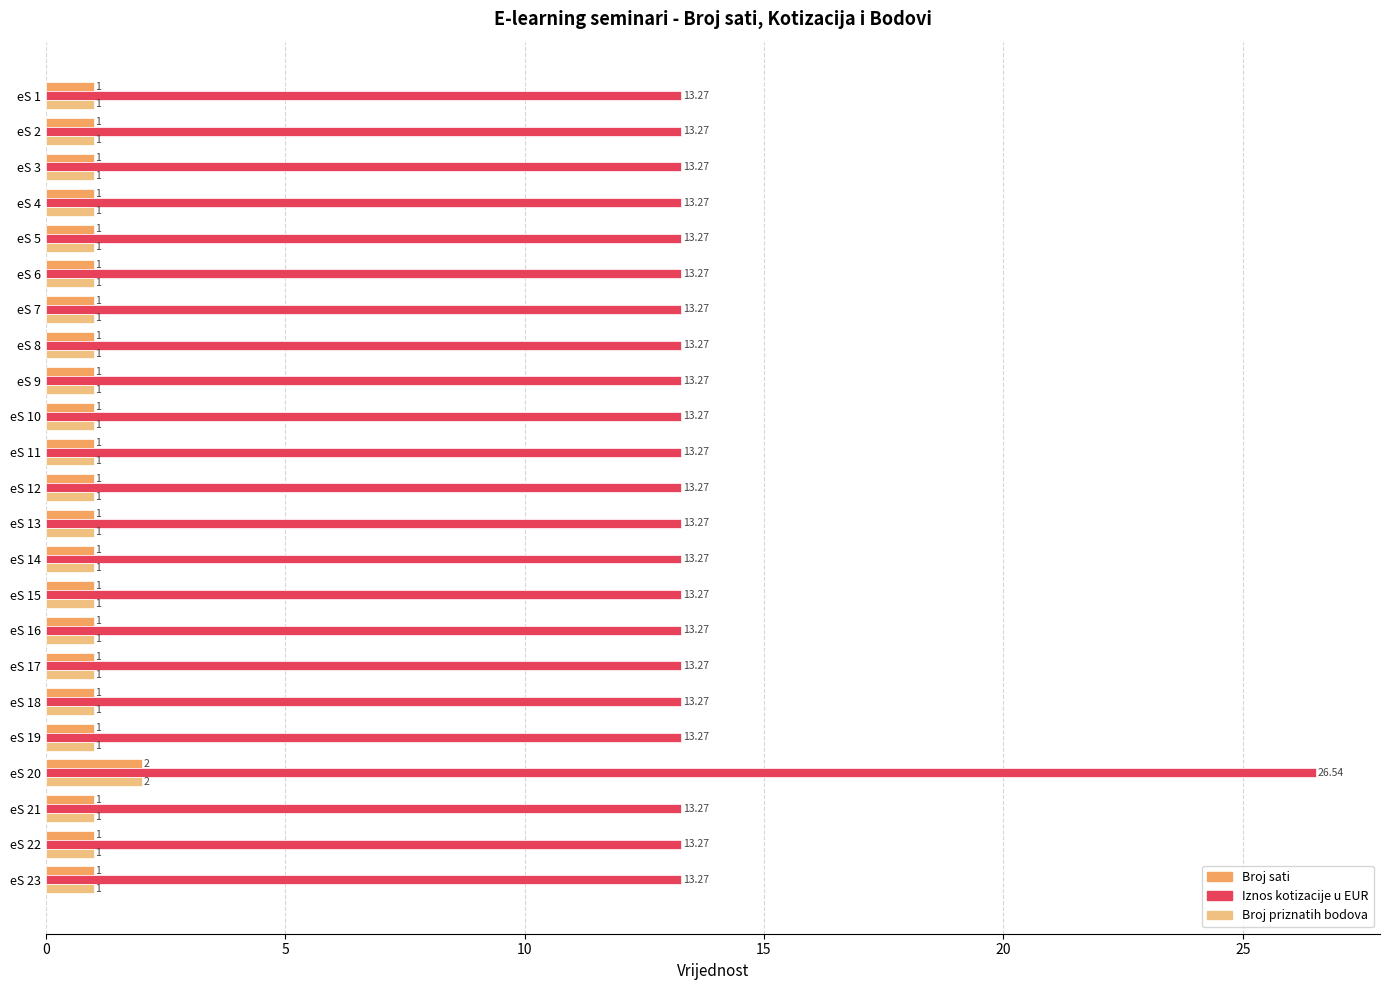

What are all the series names shown in the legend?

Broj sati, Iznos kotizacije u EUR, Broj priznatih bodova